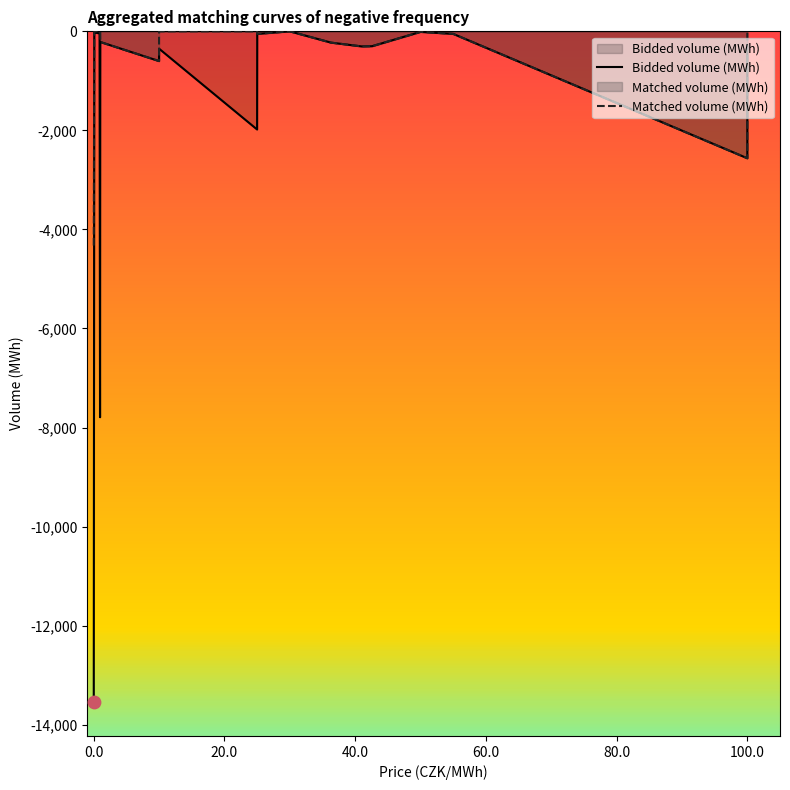

Which series has the largest total across all categories?

Matched volume (MWh)